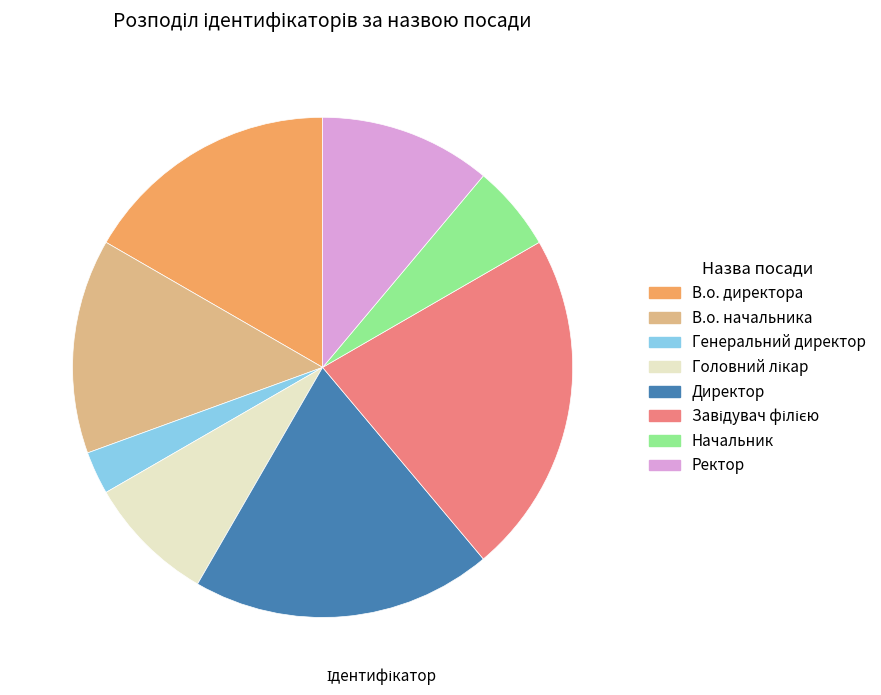

Combined, do Ректор and В.о. начальника account for over 50%?

No